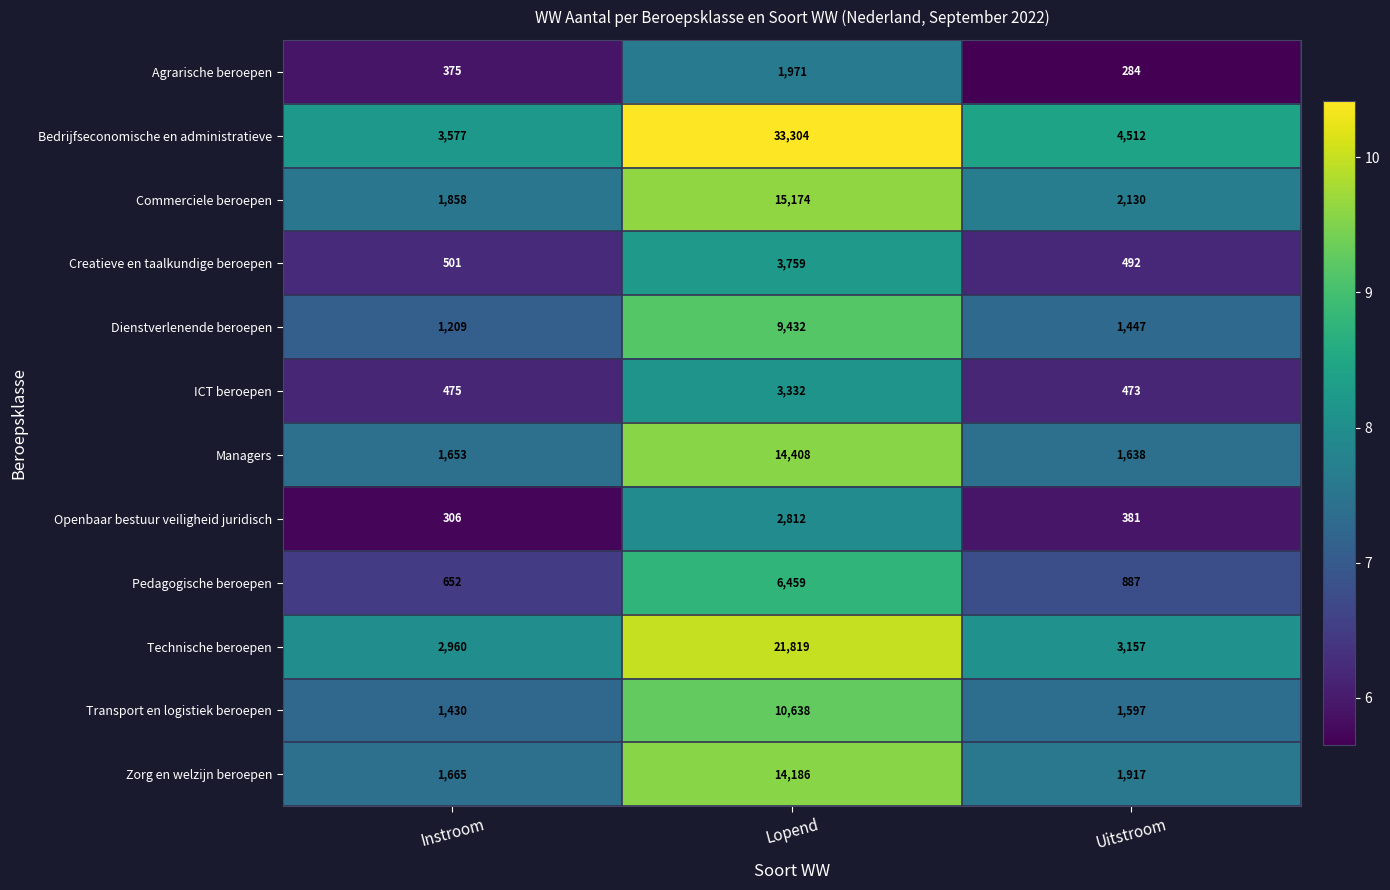

Count the number of data series in this chart.

12